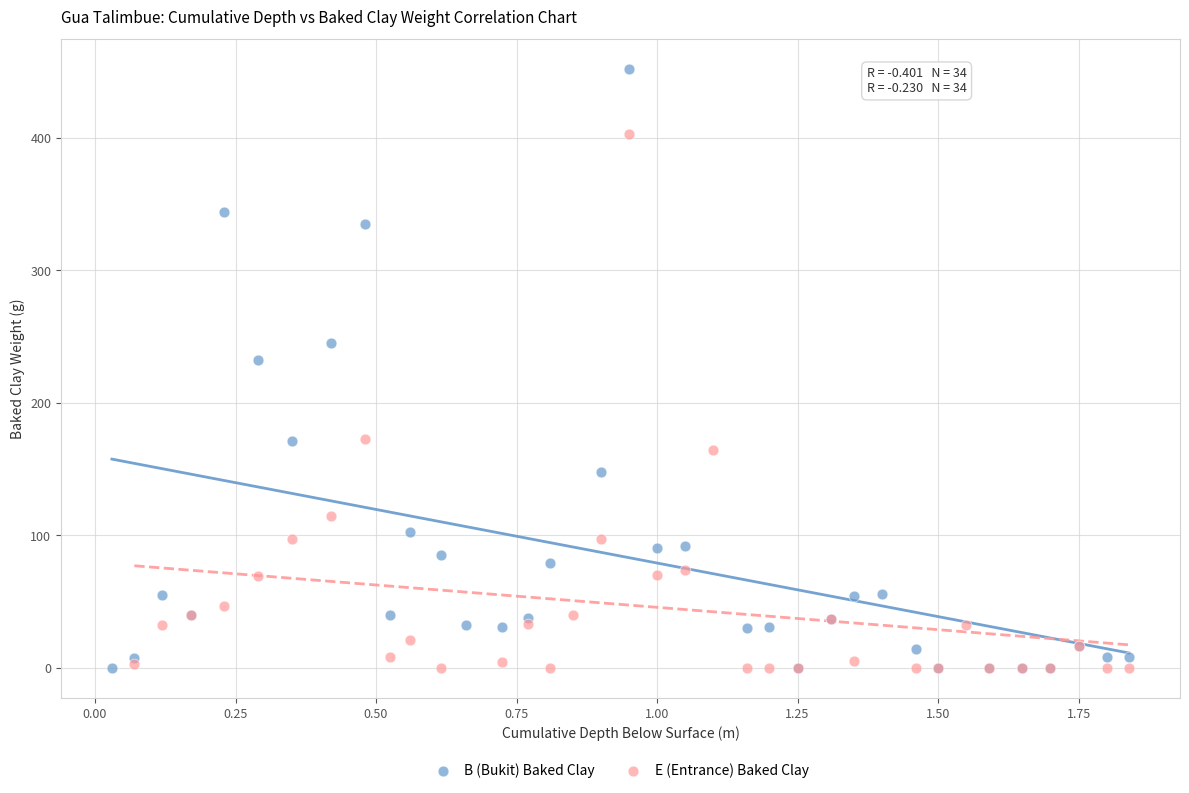

Which series has the largest Y range (max minus min)?

B (Bukit) Baked Clay